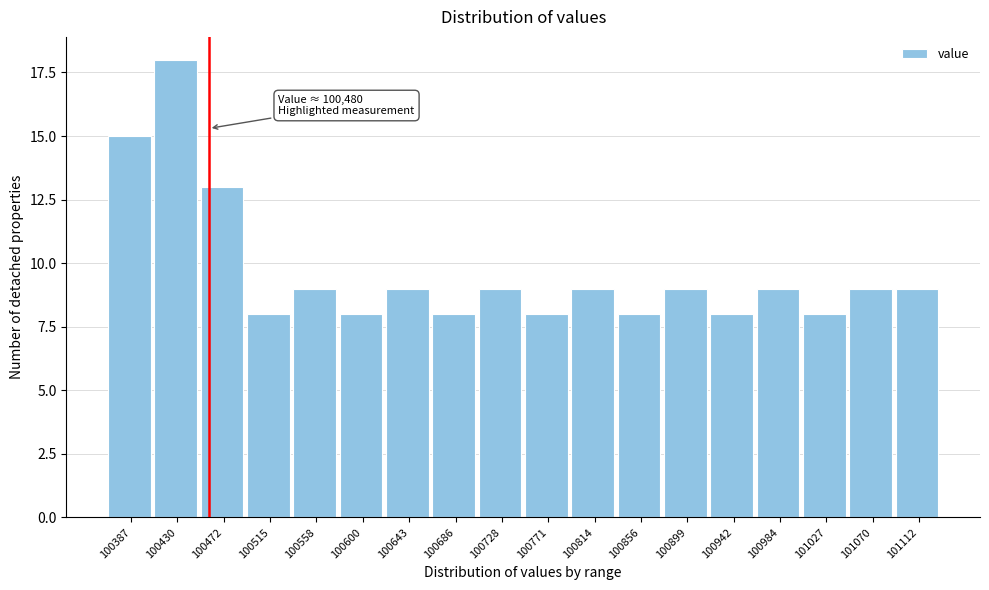

Reading right to left, what are all the values shown in this chart?

101112=9	101070=9	101027=8	100984=9	100942=8	100899=9	100856=8	100814=9	100771=8	100728=9	100686=8	100643=9	100600=8	100558=9	100515=8	100472=13	100430=18	100387=15